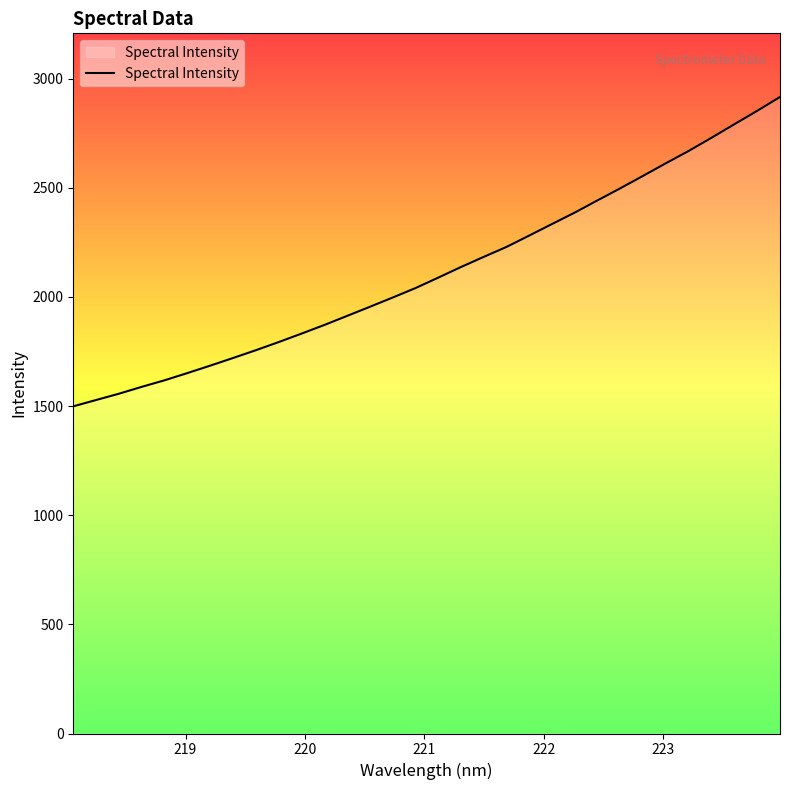

What is the maximum value shown in the chart?

2916.2